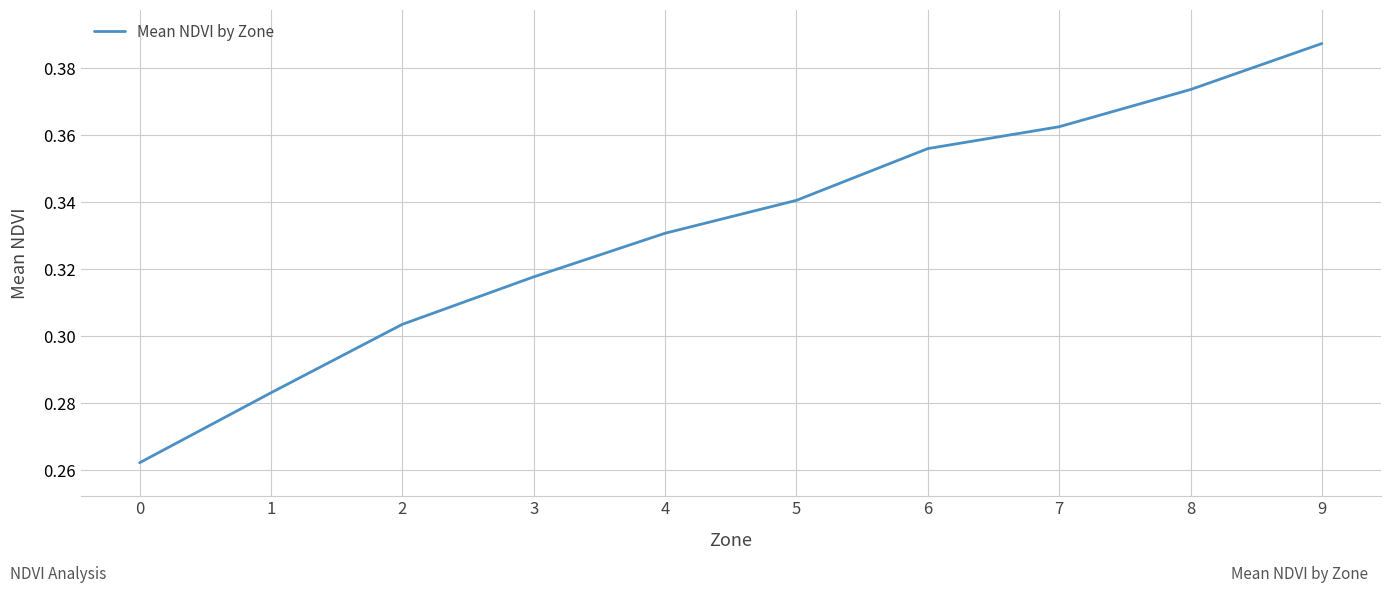

Rank the categories by value from lowest to highest.

0, 1, 2, 3, 4, 5, 6, 7, 8, 9